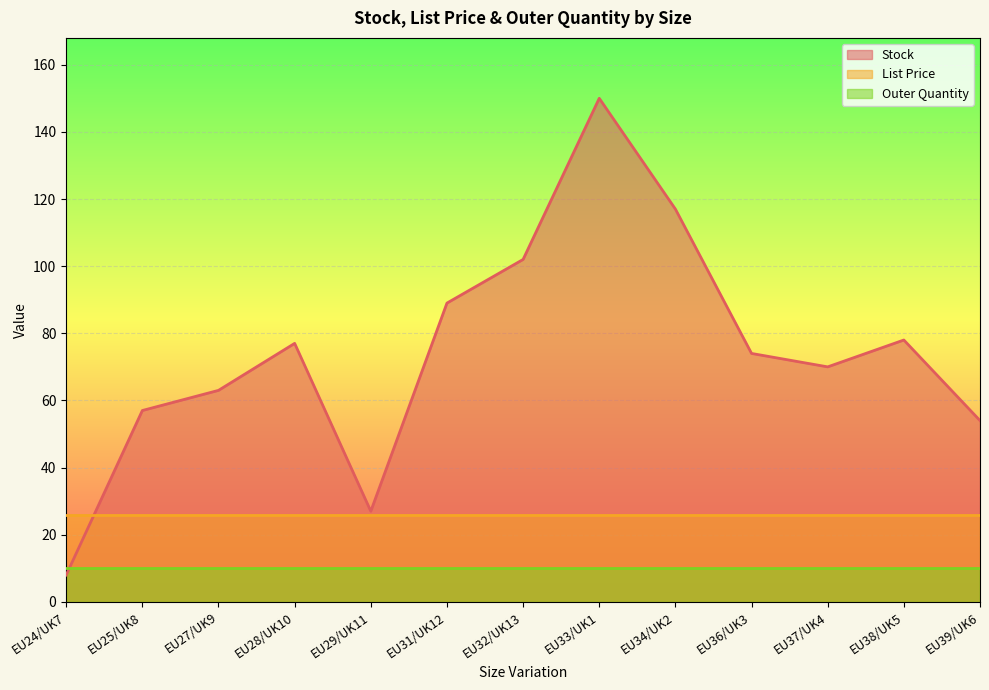

What is the difference between the maximum and minimum values in the Stock series?

142.0